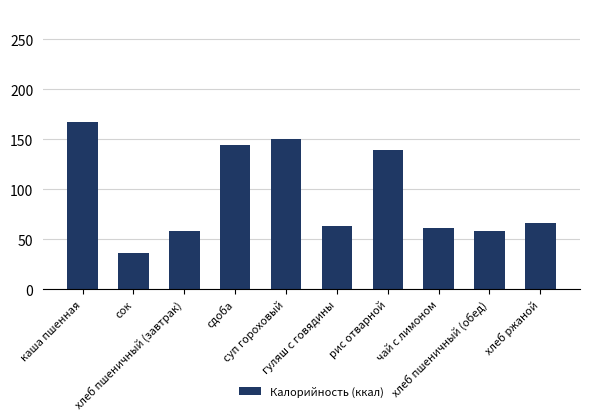

What is the difference between the maximum and minimum values?

130.9